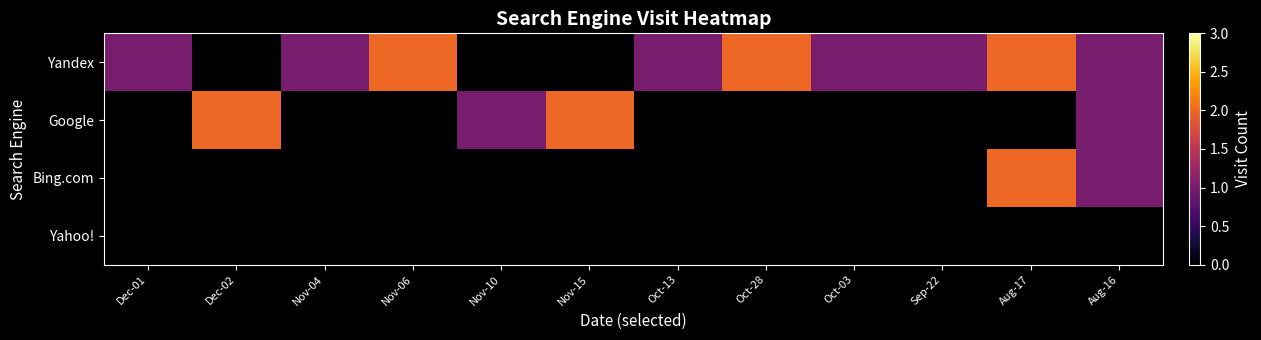

Reading left to right, extract all data points from this chart.

Yandex: Dec-01=1	Dec-02=0	Nov-04=1	Nov-06=2	Nov-10=0	Nov-15=0	Oct-13=1	Oct-28=2	Oct-03=1	Sep-22=1	Aug-17=2	Aug-16=1
Google: Dec-01=0	Dec-02=2	Nov-04=0	Nov-06=0	Nov-10=1	Nov-15=2	Oct-13=0	Oct-28=0	Oct-03=0	Sep-22=0	Aug-17=0	Aug-16=1
Bing.com: Dec-01=0	Dec-02=0	Nov-04=0	Nov-06=0	Nov-10=0	Nov-15=0	Oct-13=0	Oct-28=0	Oct-03=0	Sep-22=0	Aug-17=2	Aug-16=1
Yahoo!: Dec-01=0	Dec-02=0	Nov-04=0	Nov-06=0	Nov-10=0	Nov-15=0	Oct-13=0	Oct-28=0	Oct-03=0	Sep-22=0	Aug-17=0	Aug-16=0